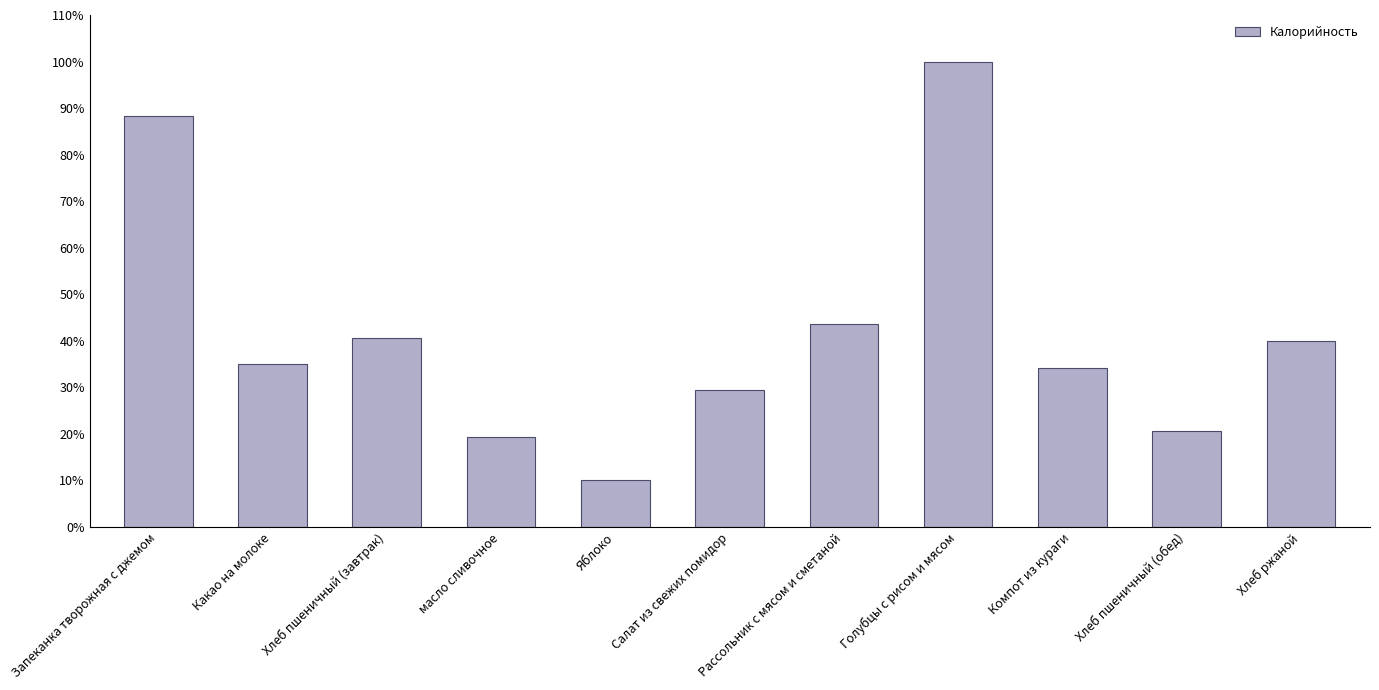

Is it true that the value at Хлеб пшеничный (завтрак) is 40.6?

True